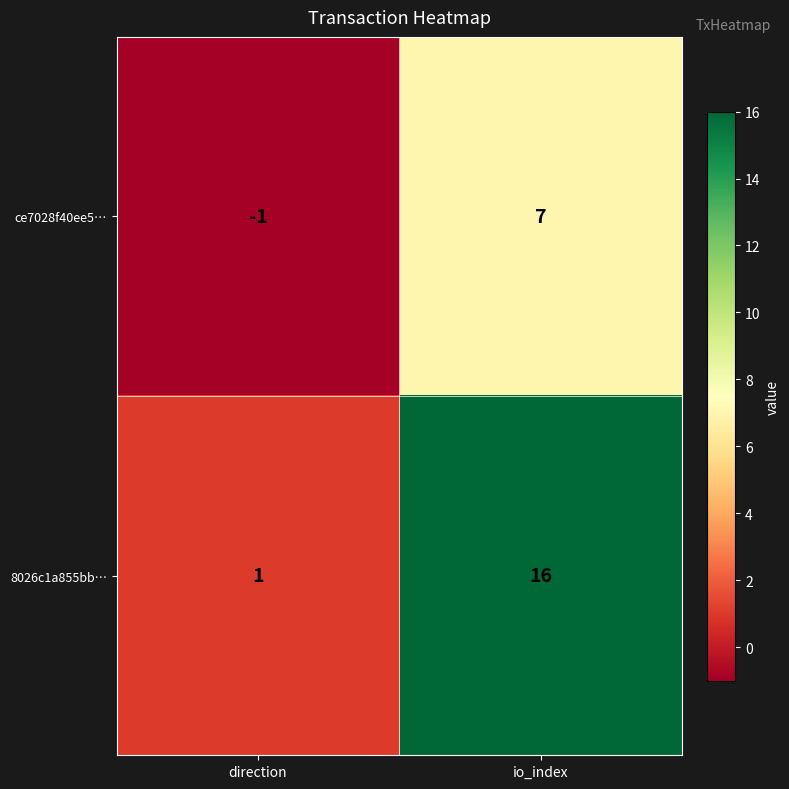

The ce7028f40ee5… series shows 7 at io_index. True or false?

True